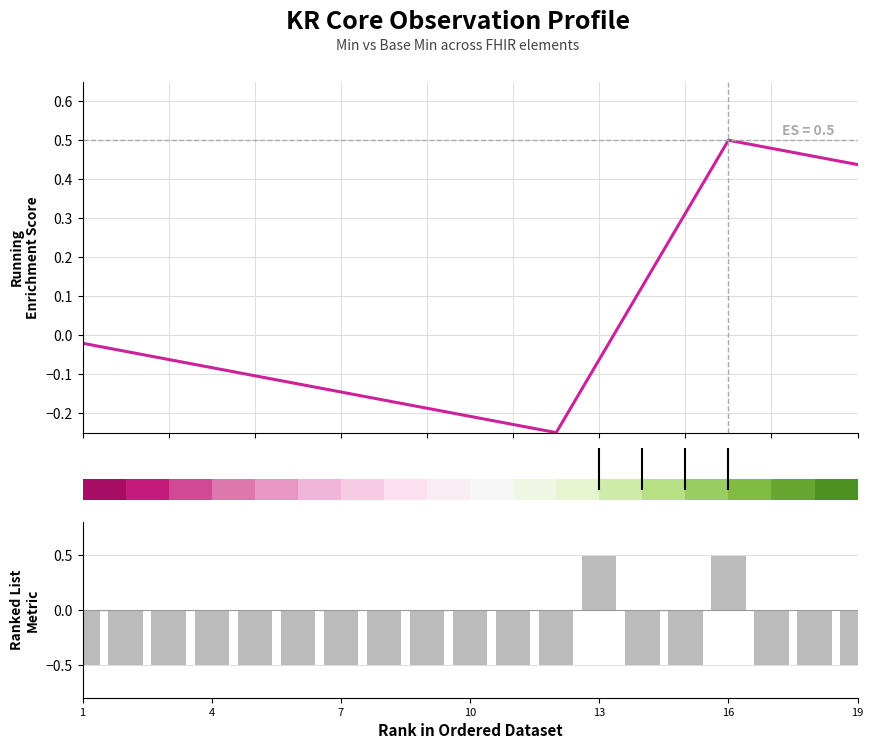

Between 14 and 15, which series saw the biggest shift?

Base Min